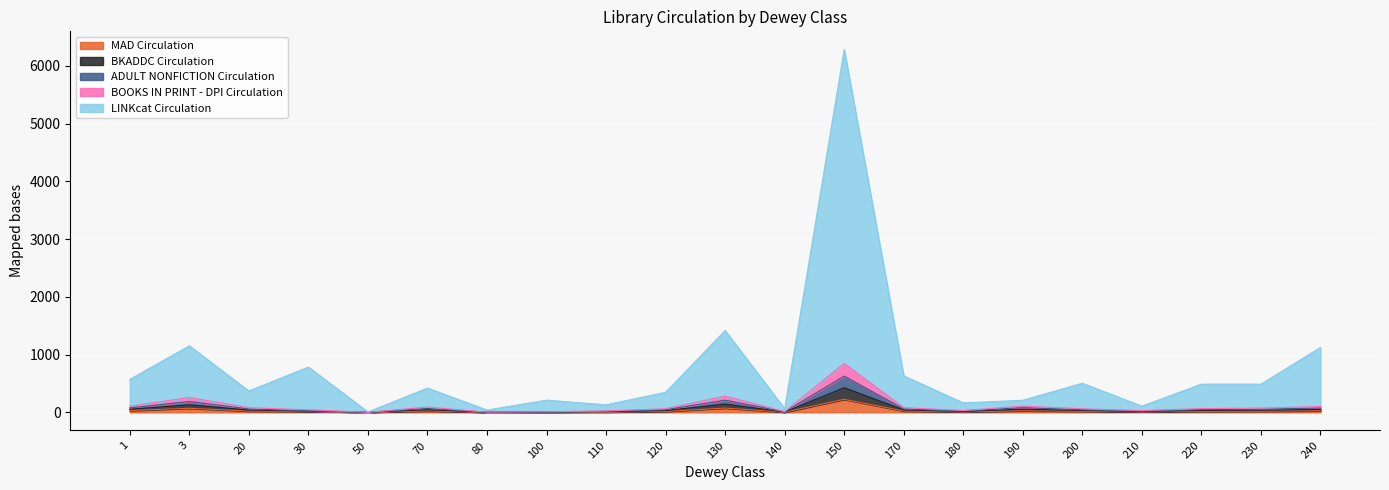

How many categories are shown in the chart?

21